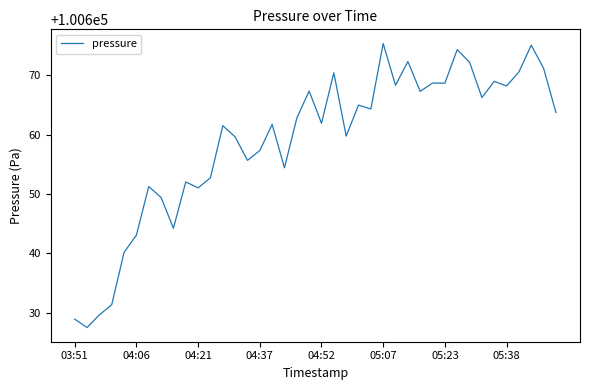

What is the difference between the second highest and minimum values?

47.6